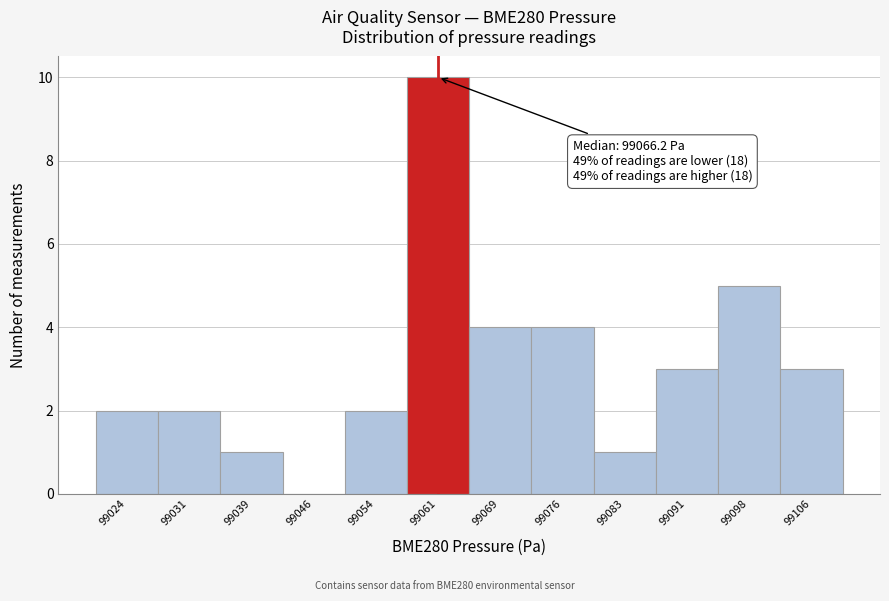

Over which range of the x-axis is the bar tallest?

99057 to 99065